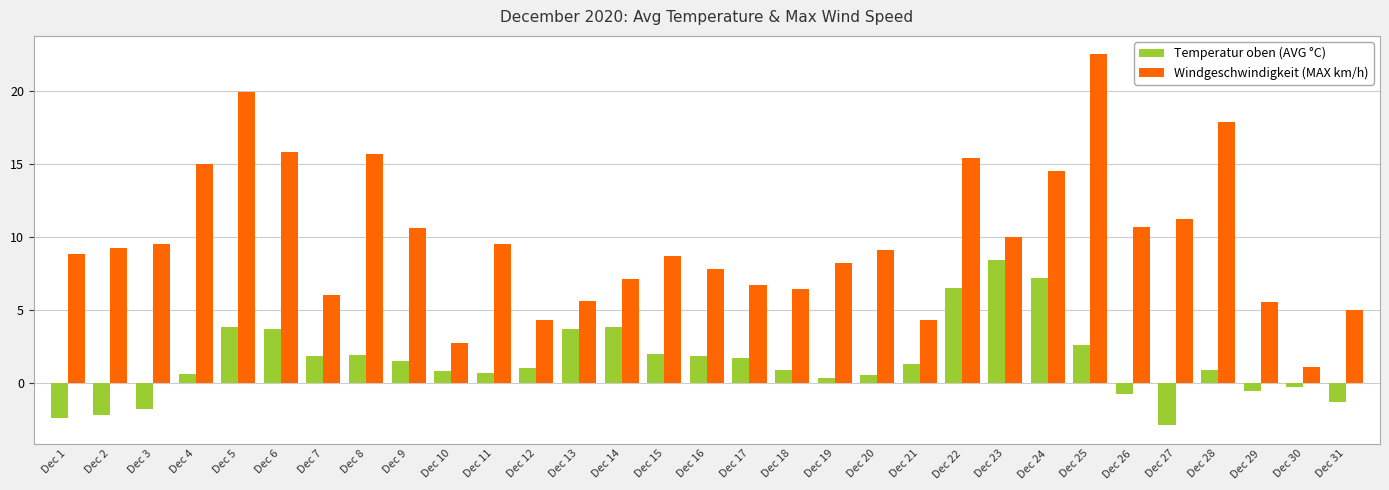

Which series has the largest total across all categories?

Windgeschwindigkeit (MAX km/h)